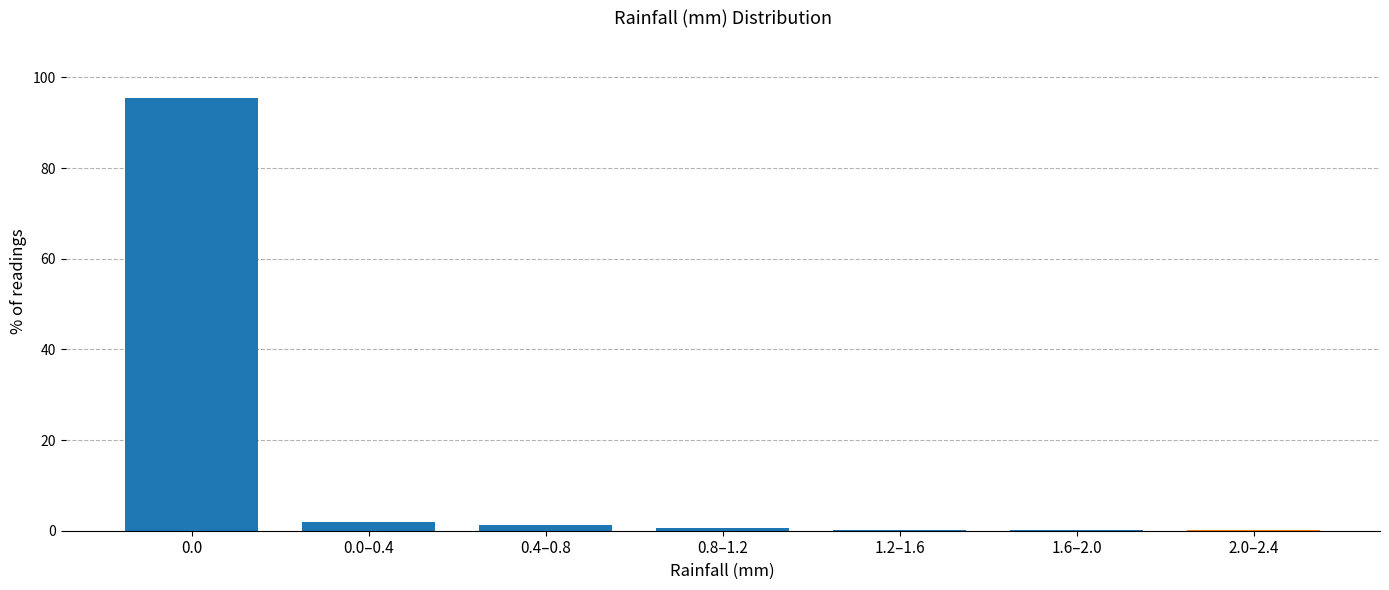

What is the sum of all values?

100.0